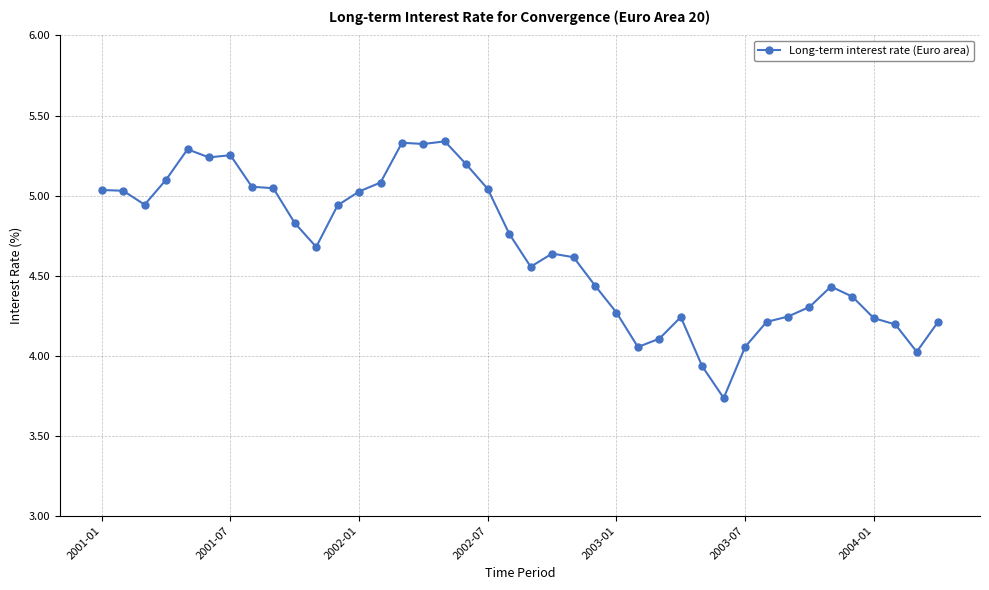

What is the difference between the maximum and second lowest values?

1.4